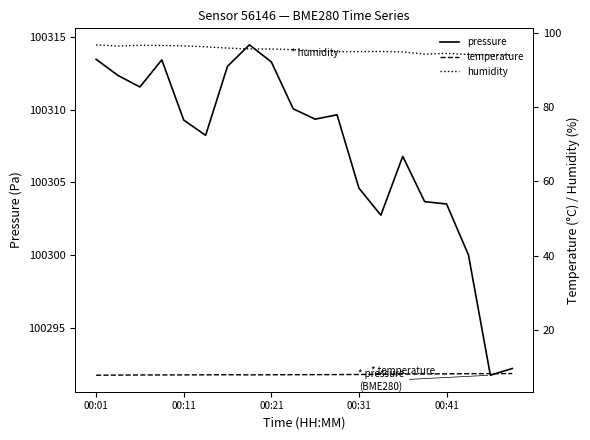

Reading right to left, transcribe all the data shown in this chart.

pressure: 100292.2	100291.8	100300.0	100303.5	100303.7	100306.8	100302.8	100304.6	100309.6	100309.3	100310.1	100313.3	100314.4	100313.0	100308.2	100309.3	100313.4	100311.6	100312.3	100313.4
temperature: 8.2	8.1	8.1	8.1	8.1	8.0	8.0	7.9	7.9	7.9	7.9	7.8	7.8	7.9	7.8	7.8	7.8	7.8	7.8	7.7
humidity: 94.0	94.1	94.2	94.5	94.3	94.9	95.0	95.0	94.9	95.2	95.5	95.7	95.7	95.9	96.3	96.5	96.6	96.7	96.5	96.8